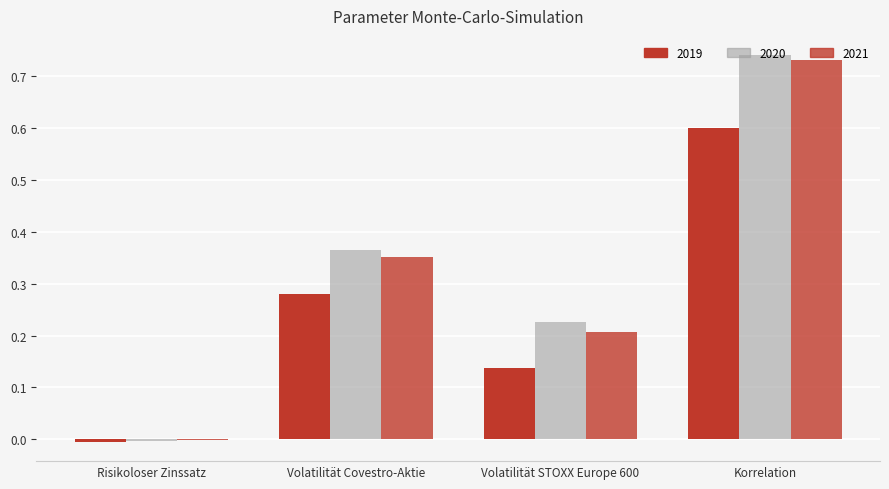

At which label does 2021 reach its minimum?

Risikoloser Zinssatz